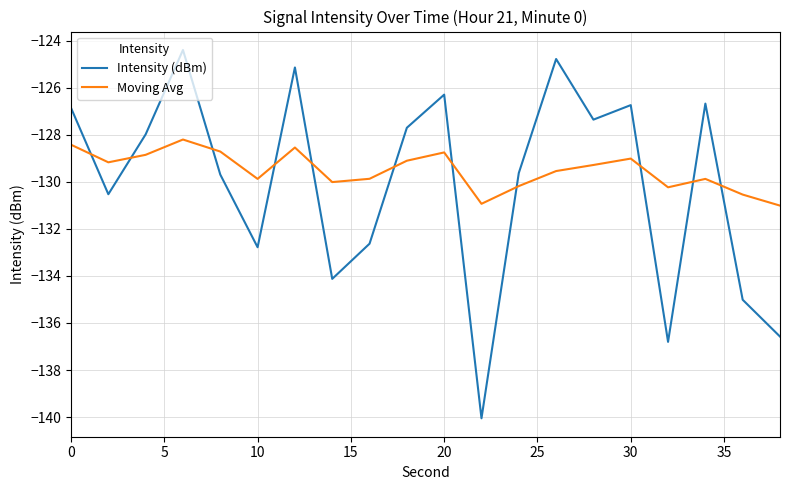

How many times do Intensity (dBm) and Moving Avg cross each other?

11